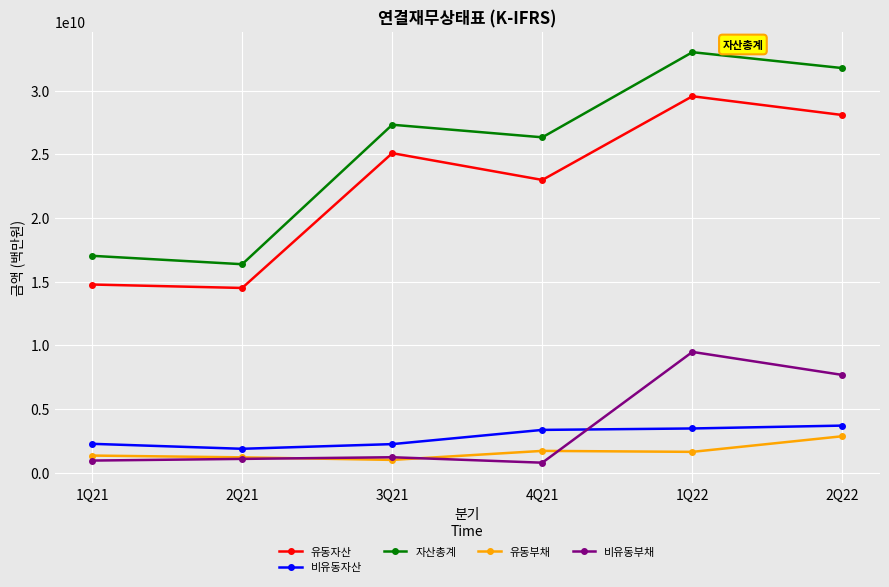

At how many categories does at least one series exceed 30617973362?

2